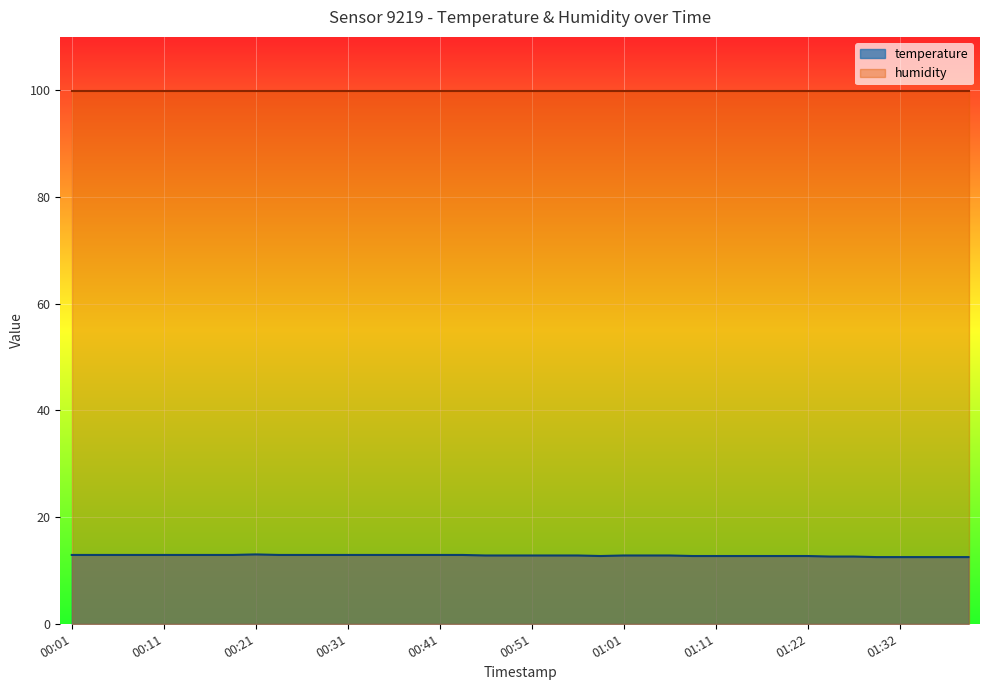

What value does the data have at 00:36?

12.9